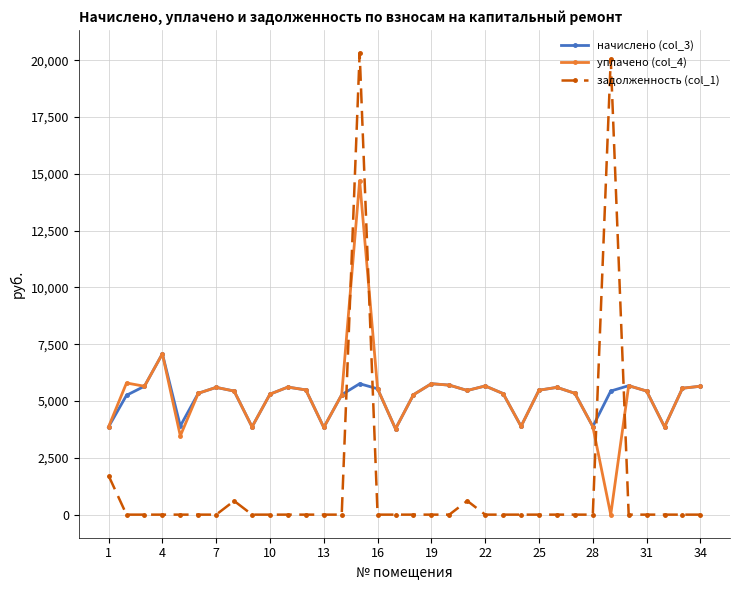

Which series has the widest spread of values?

задолженность (col_1)